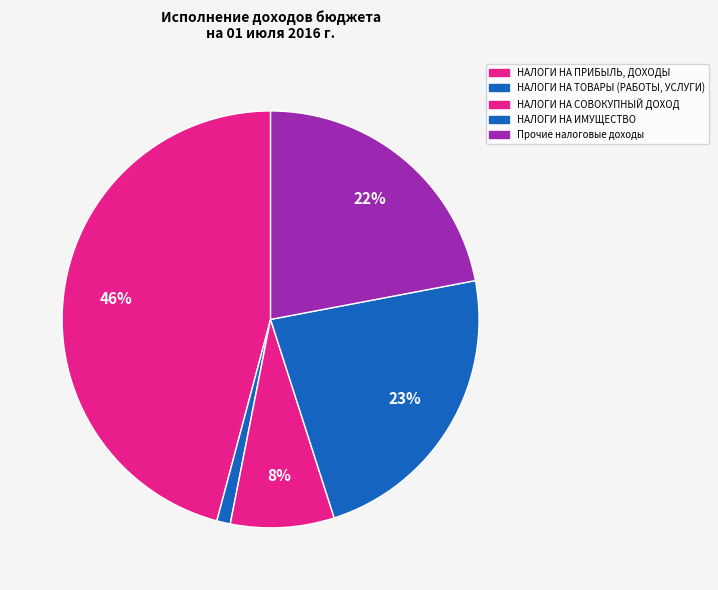

How many segments does this pie chart have?

5